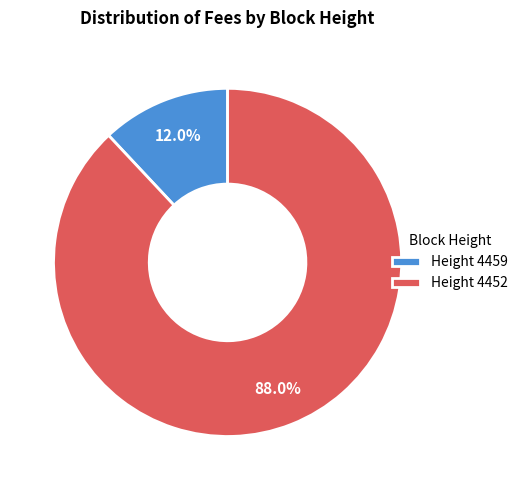

What is the total percentage of Height 4452 and Height 4459?

100.0%